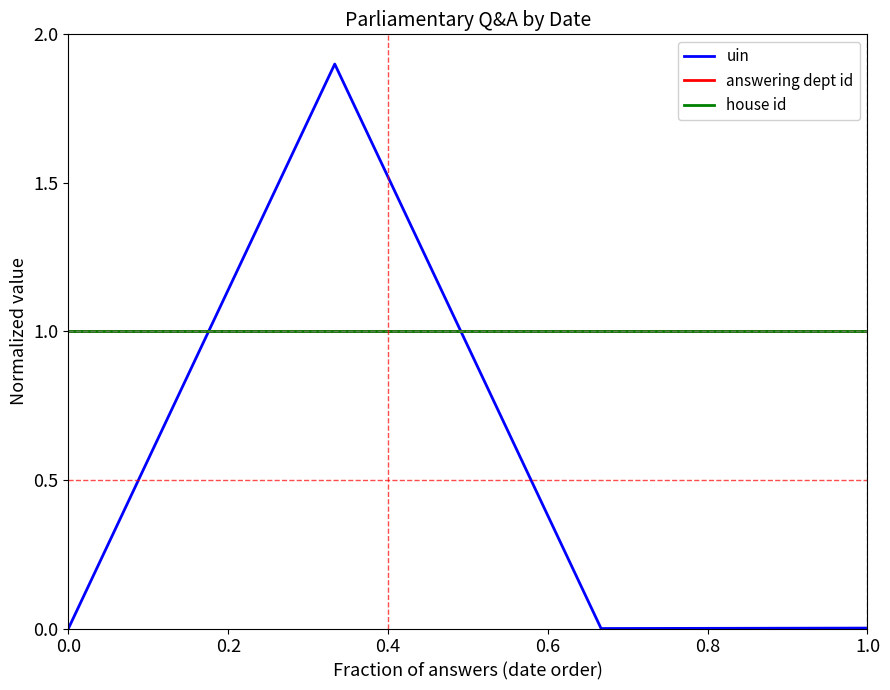

True or false: house id and answering dept id cross at least once.

False